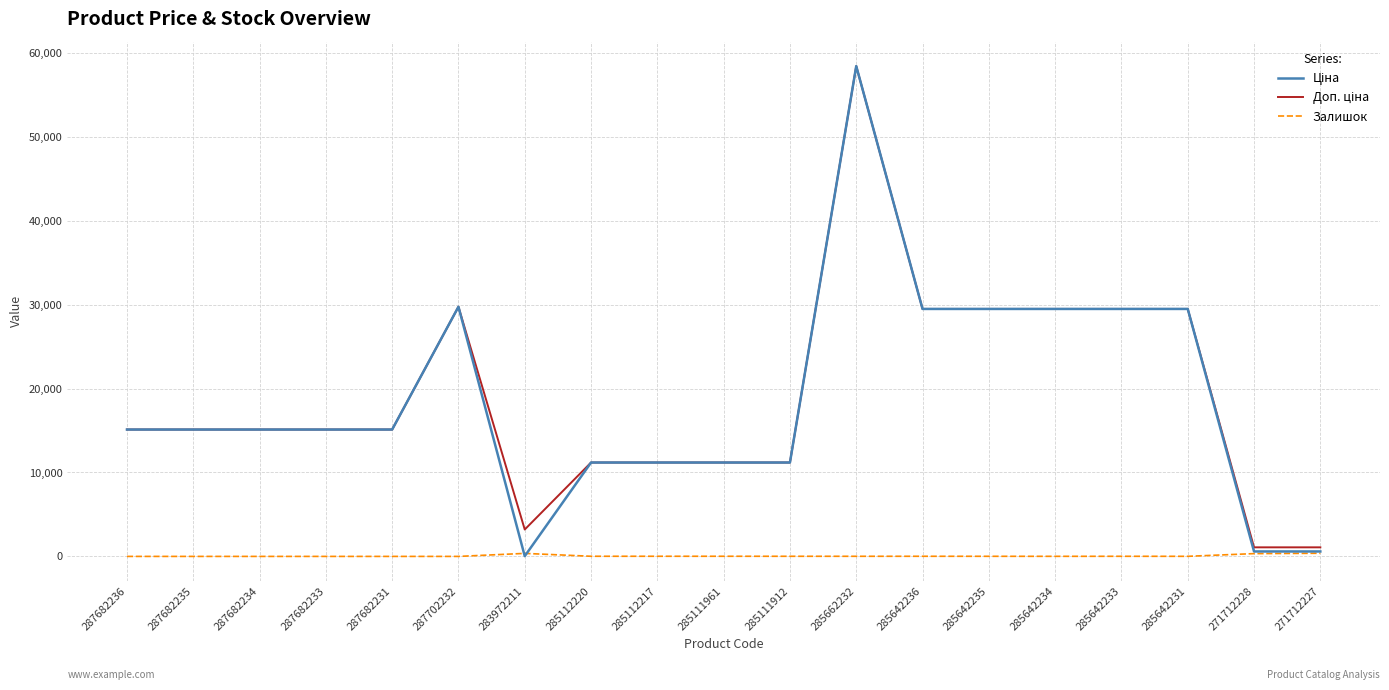

Is it true that Залишок equals 11.0 at 285642231?

True